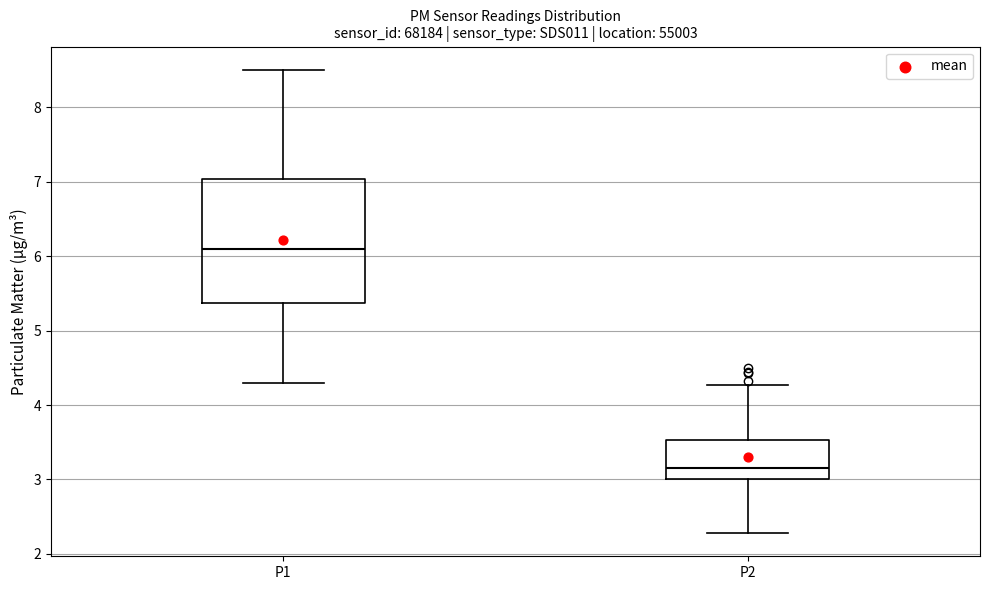

Reading left to right, read every box against the y-axis: the position of its median line, the range the box covers, and the ends of its whiskers. The values are not printed on the chart, so give them approximately, as read against the axis.

P1: median 6.1, box 5.4 to 7.0, whiskers 4.3 to 8.5
P2: median 3.2, box 3.0 to 3.5, whiskers 2.3 to 4.3